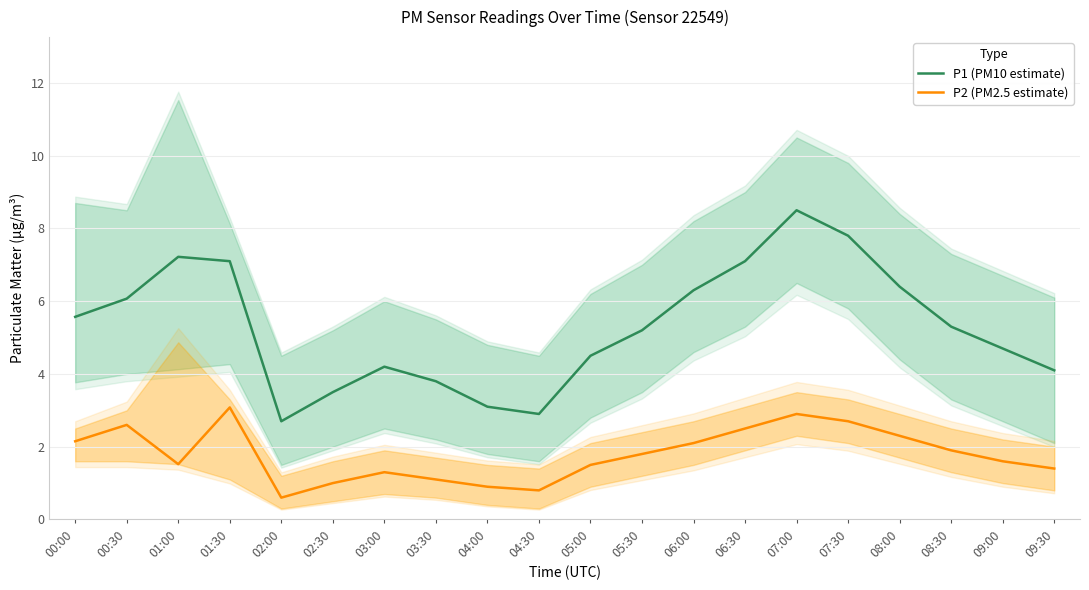

True or false: P2 (PM2.5 estimate) and P1 (PM10 estimate) intersect in this chart.

False